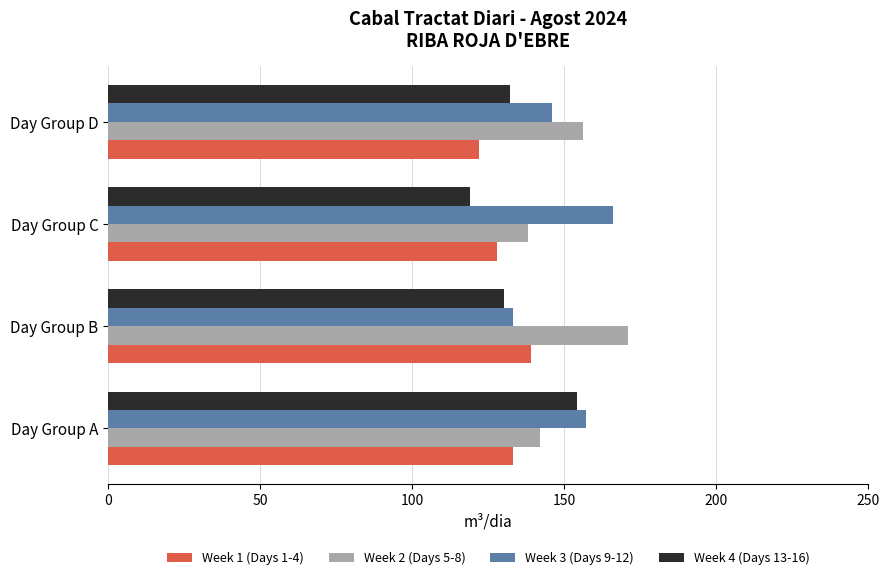

How many data points in Week 1 (Days 1-4) are less than 133?

2